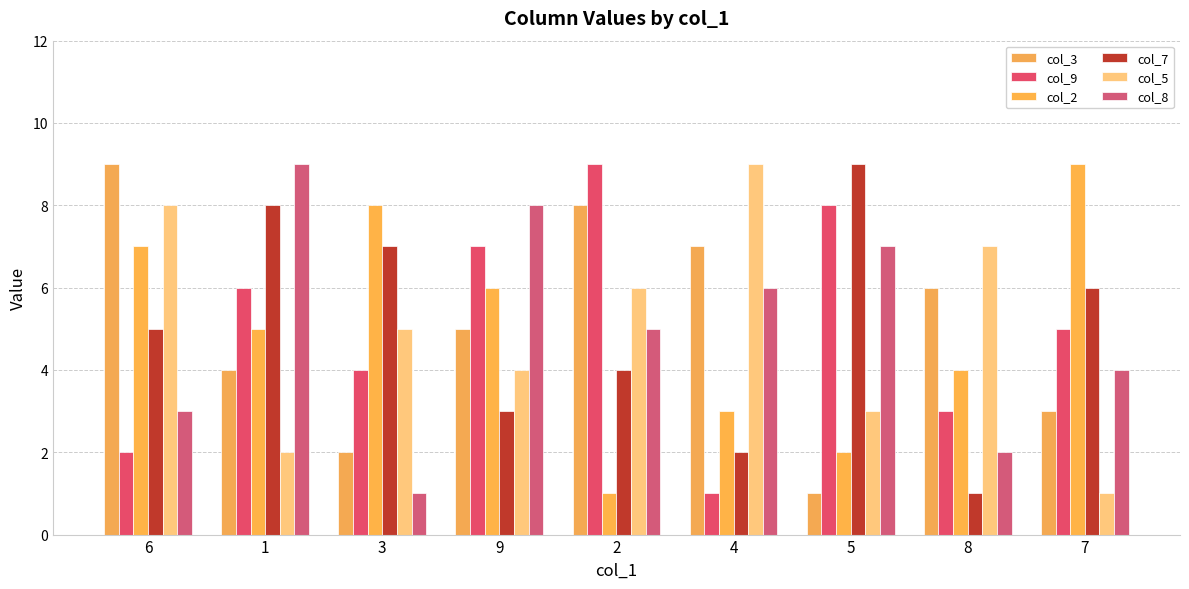

Are the bars horizontal?

No